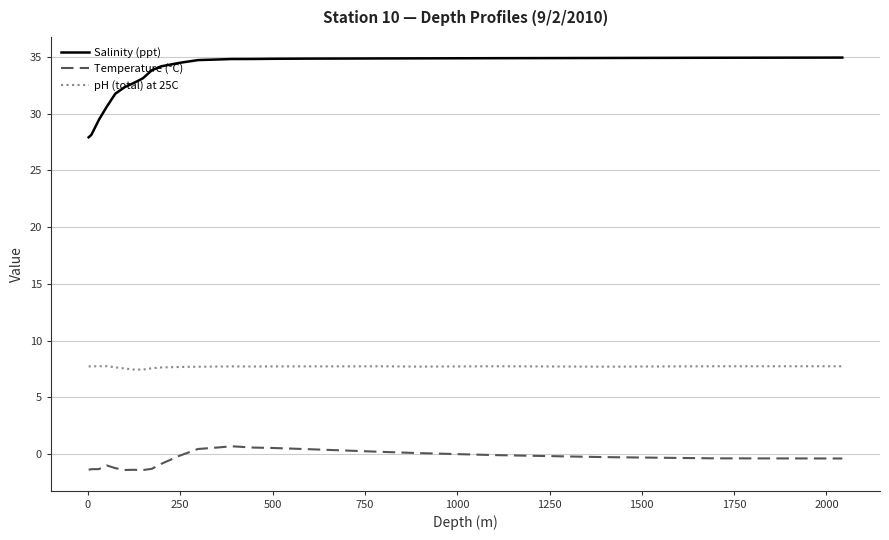

Rank the series by their average value, from highest to lowest.

Salinity (ppt), pH (total) at 25C, Temperature (°C)